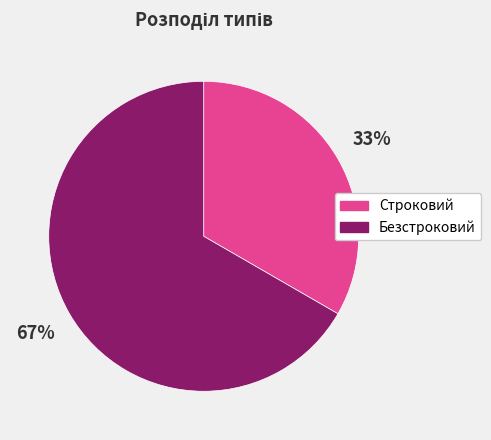

Is Строковий the majority of the pie?

No